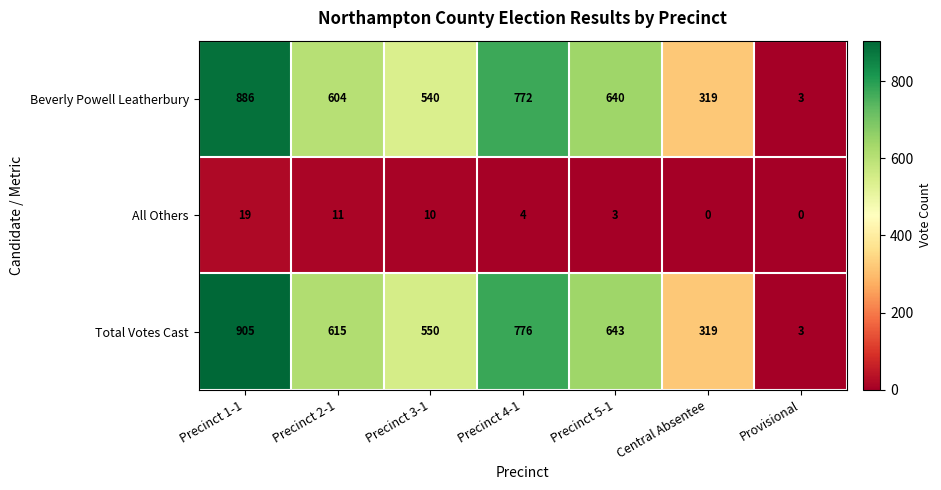

What is the sum of the All Others values at Precinct 4-1 and Central Absentee?

4